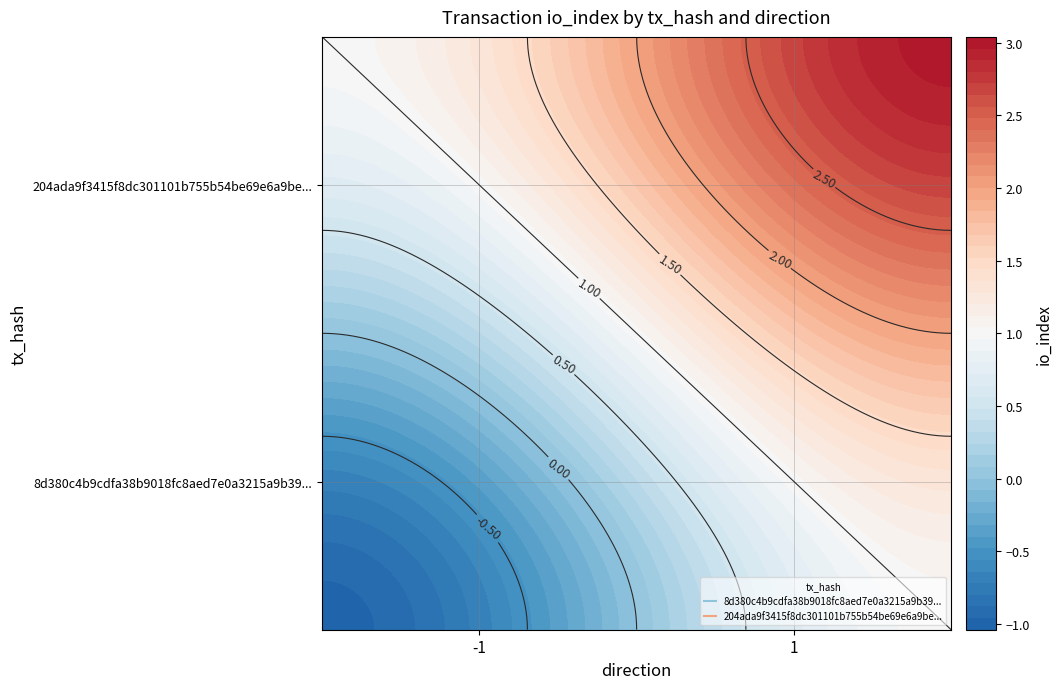

At which category is the sum across all series the highest?

1